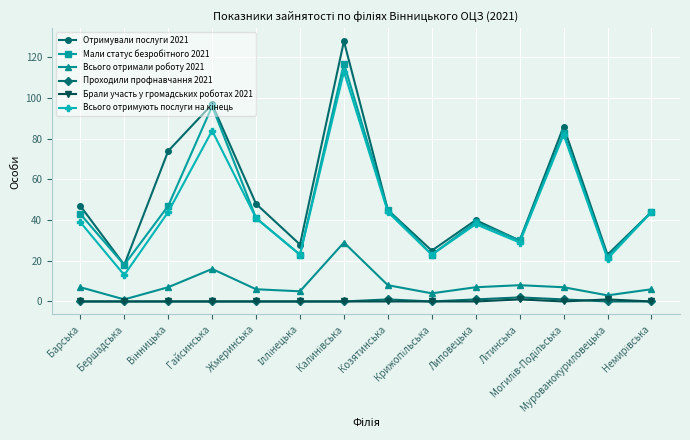

What is the difference between the highest and lowest values at Барська?

47